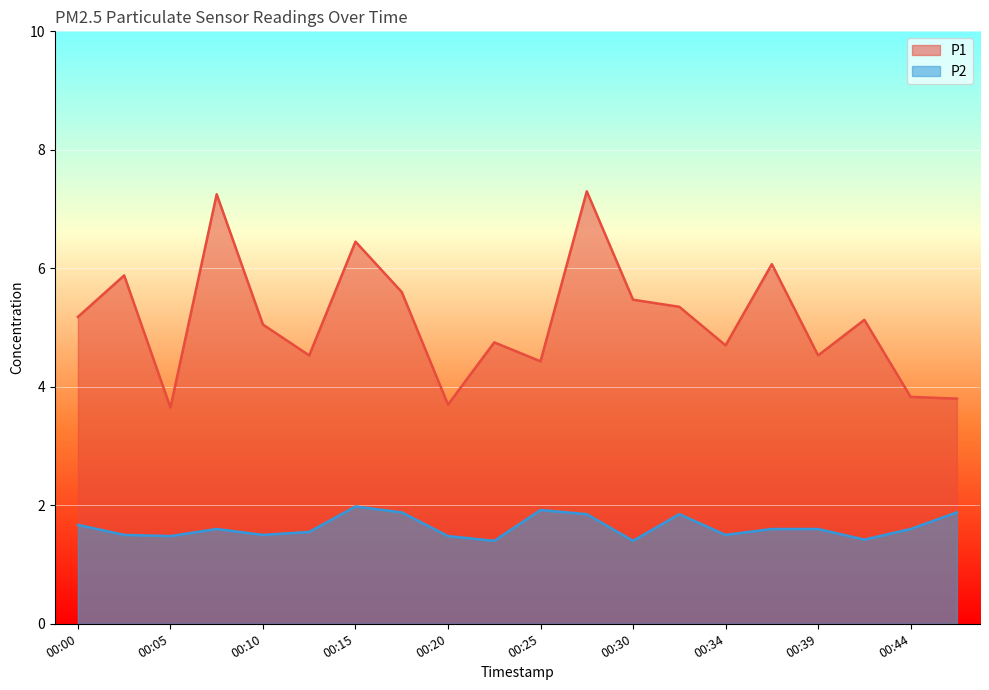

Which has a higher value, 00:22 or 00:08?

00:08